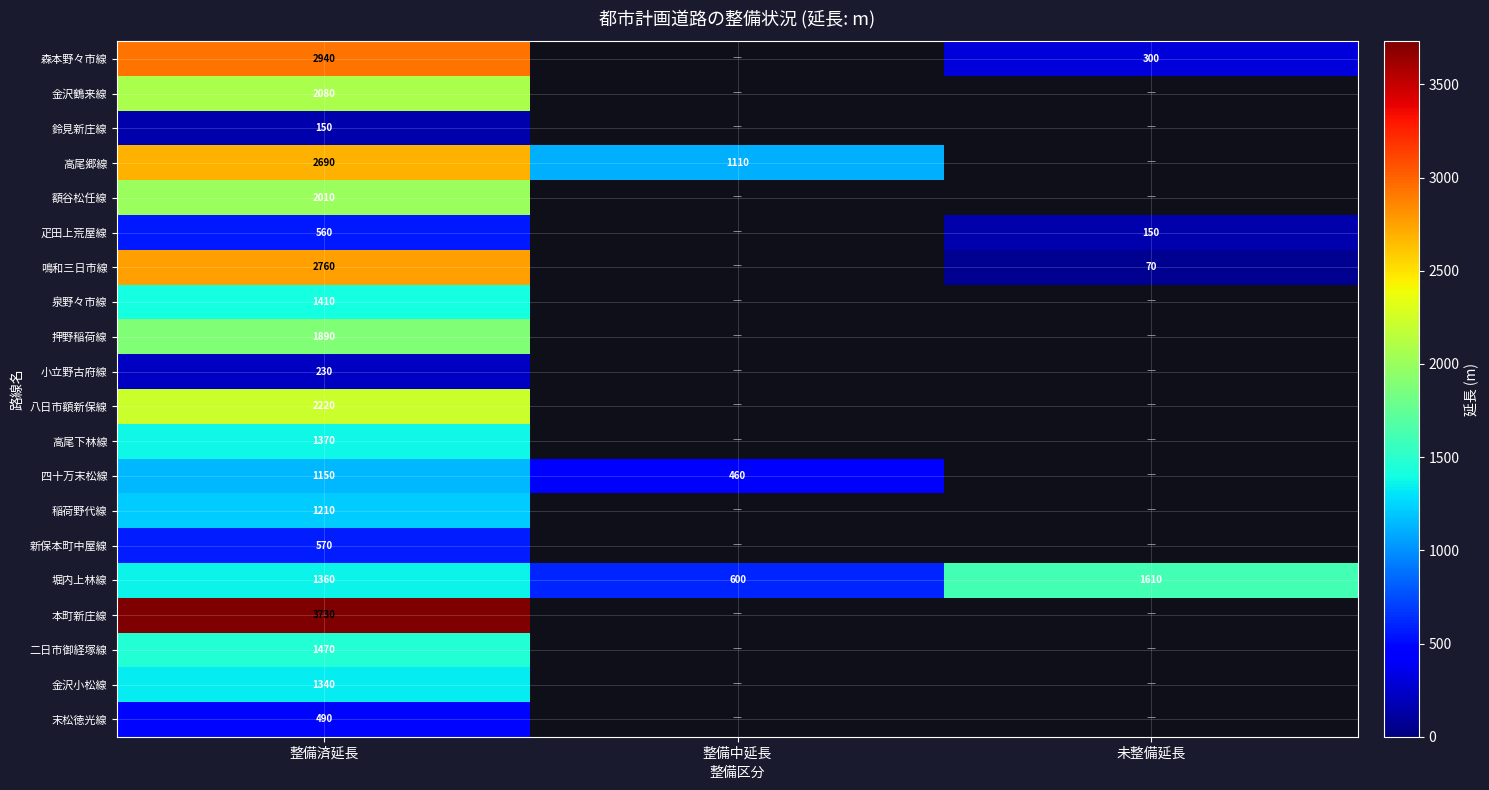

The 金沢鶴来線 series shows 2080 at 整備済延長. True or false?

True